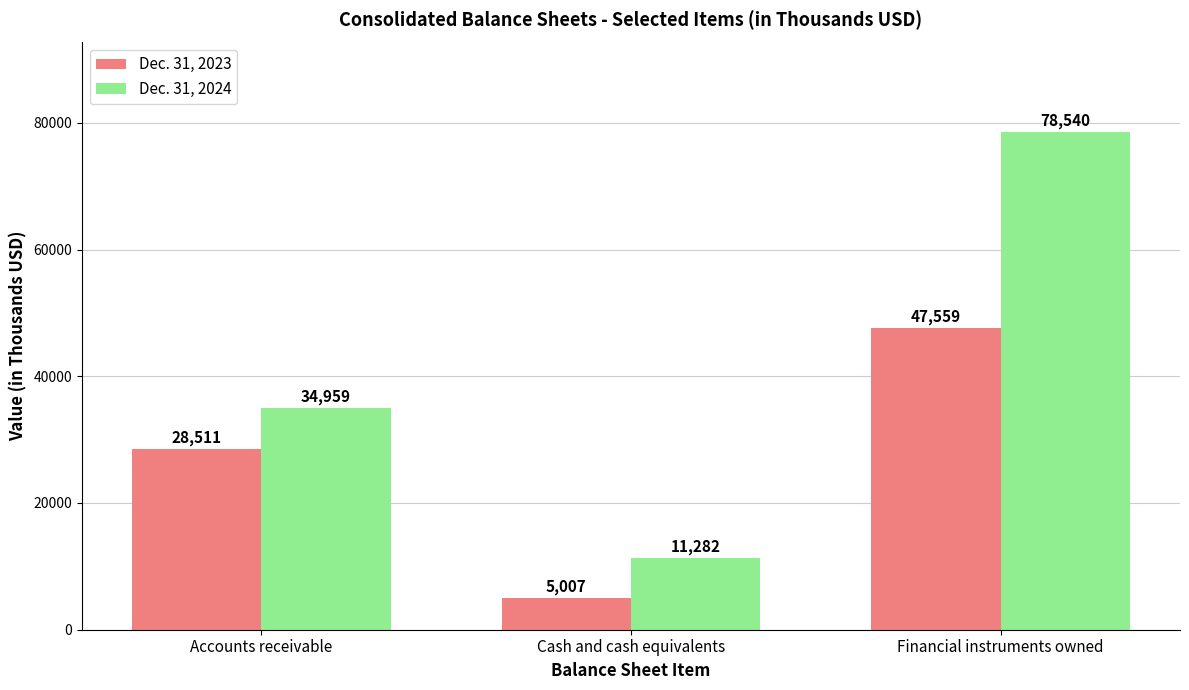

How many Dec. 31, 2023 values are between 5007 and 47559?

3